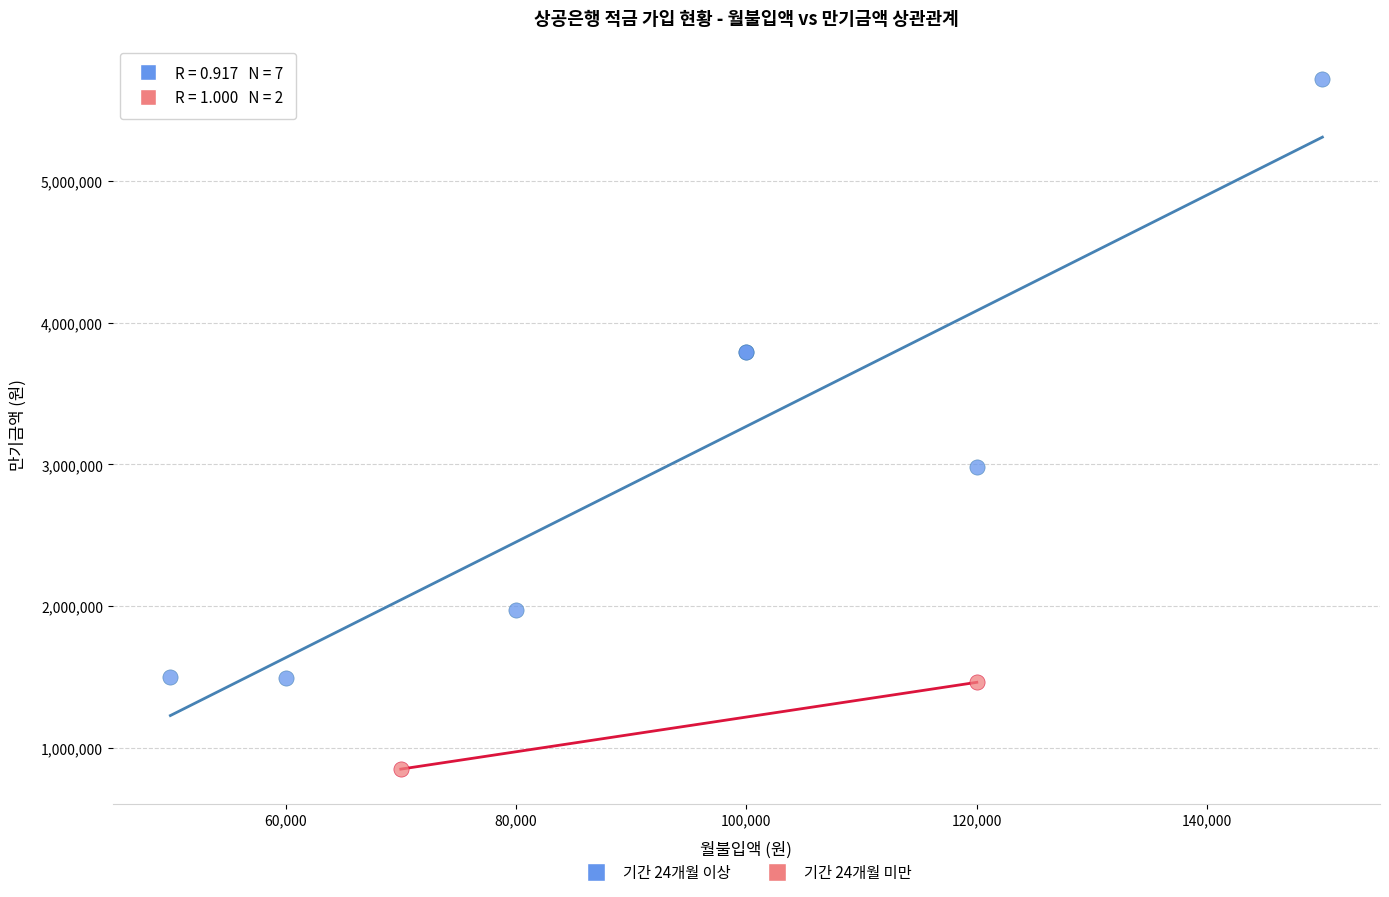

What are all the series names shown in the legend?

기간 24개월 이상, 기간 24개월 미만